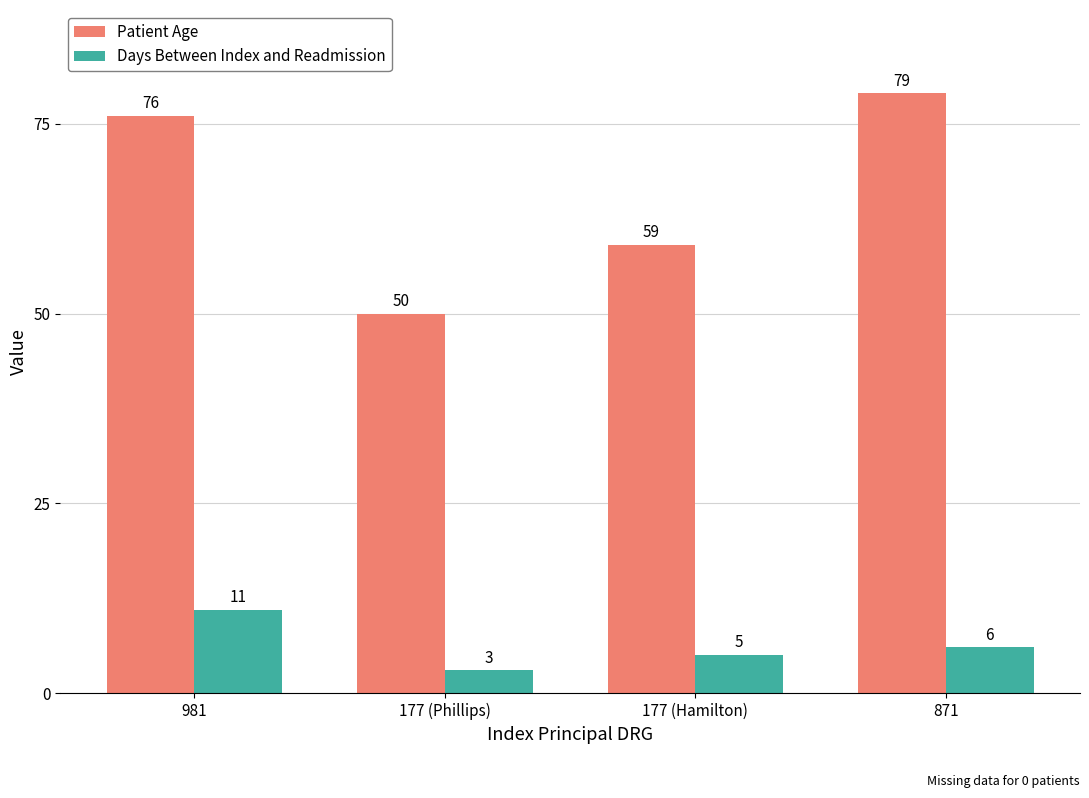

How many data points in Patient Age are less than 76?

2